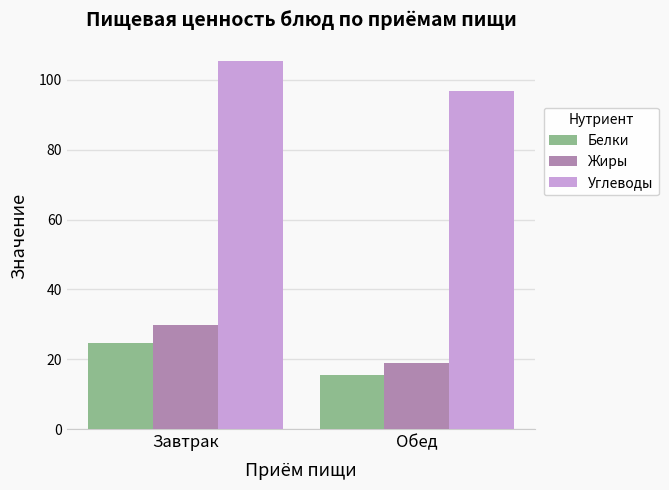

Is the value of Углеводы at Обед greater than the value of Жиры at Обед?

Yes